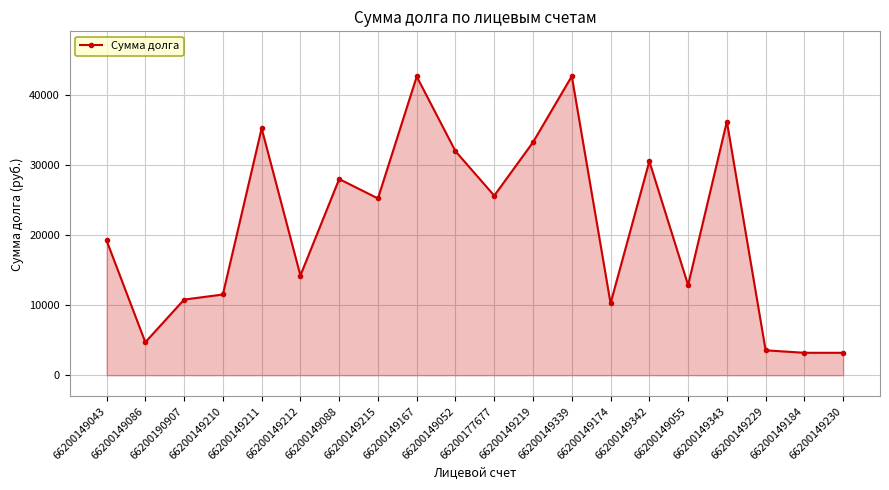

True or false: the data shows 14255.0 at 66200149212.

True